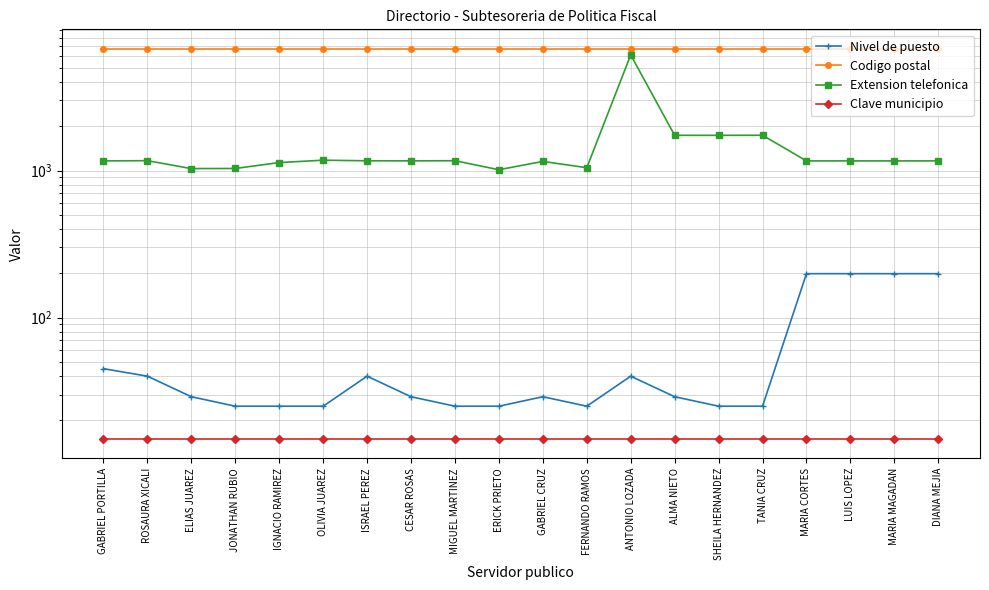

Reading left to right, transcribe all the data shown in this chart.

Nivel de puesto: 45	40	29	25	25	25	40	29	25	25	29	25	40	29	25	25	199	199	199	199
Codigo postal: 6720	6720	6720	6720	6720	6720	6720	6720	6720	6720	6720	6720	6720	6720	6720	6720	6720	6720	6720	6720
Extension telefonica: 1163	1167	1031	1033	1133	1176	1165	1164	1166	1013	1154	1045	6110	1736	1735	1738	1163	1163	1163	1163
Clave municipio: 15	15	15	15	15	15	15	15	15	15	15	15	15	15	15	15	15	15	15	15